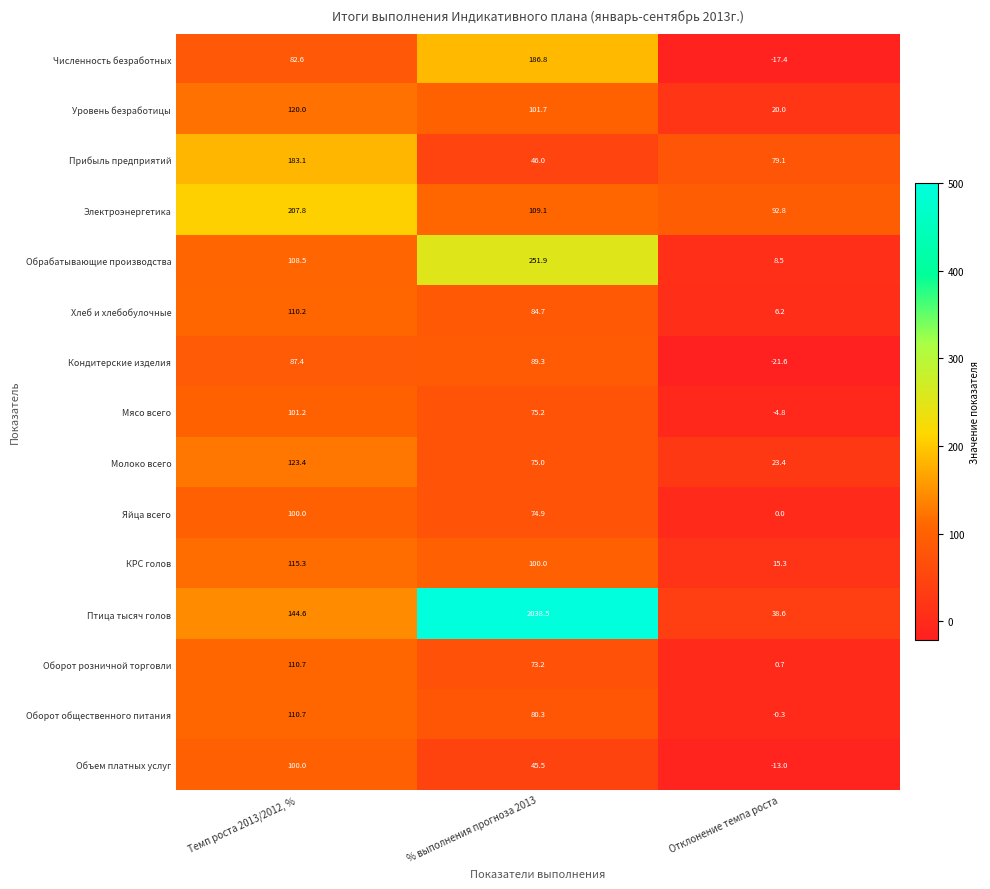

Which label corresponds to the smallest value in the chart?

Отклонение темпа роста